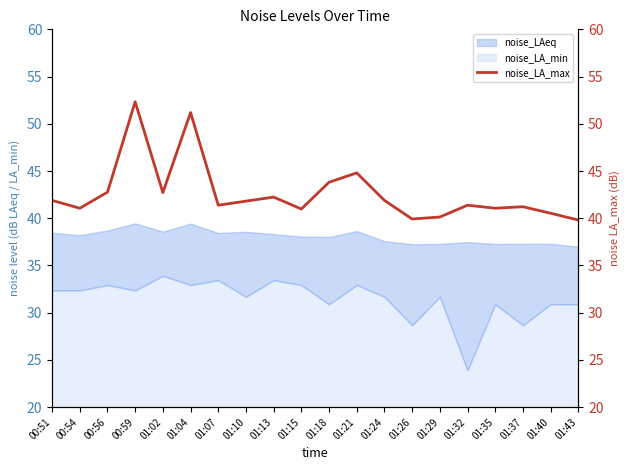

How many data points are above 41?

15